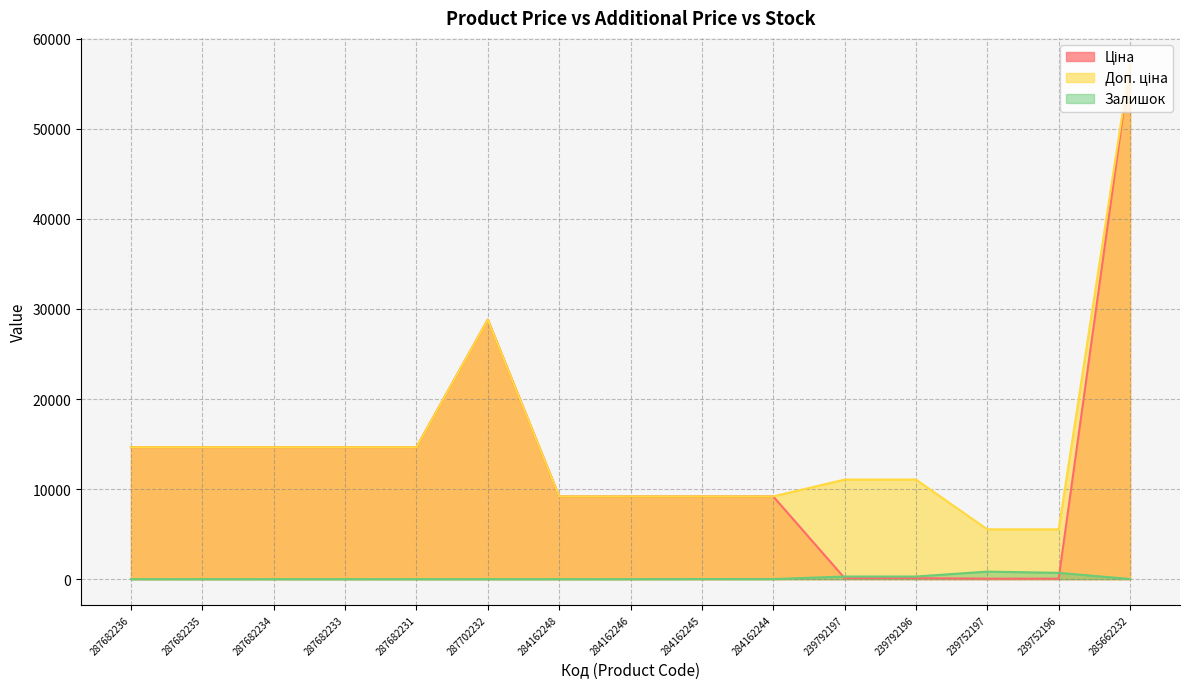

What is the difference between the highest and lowest values at 287682235?

14649.6